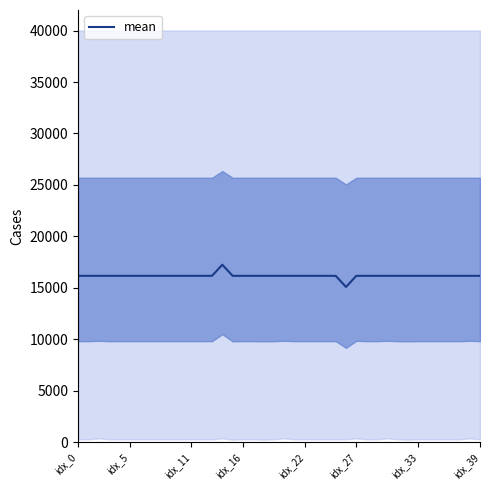

What is the label of the 32nd point from the left?

31